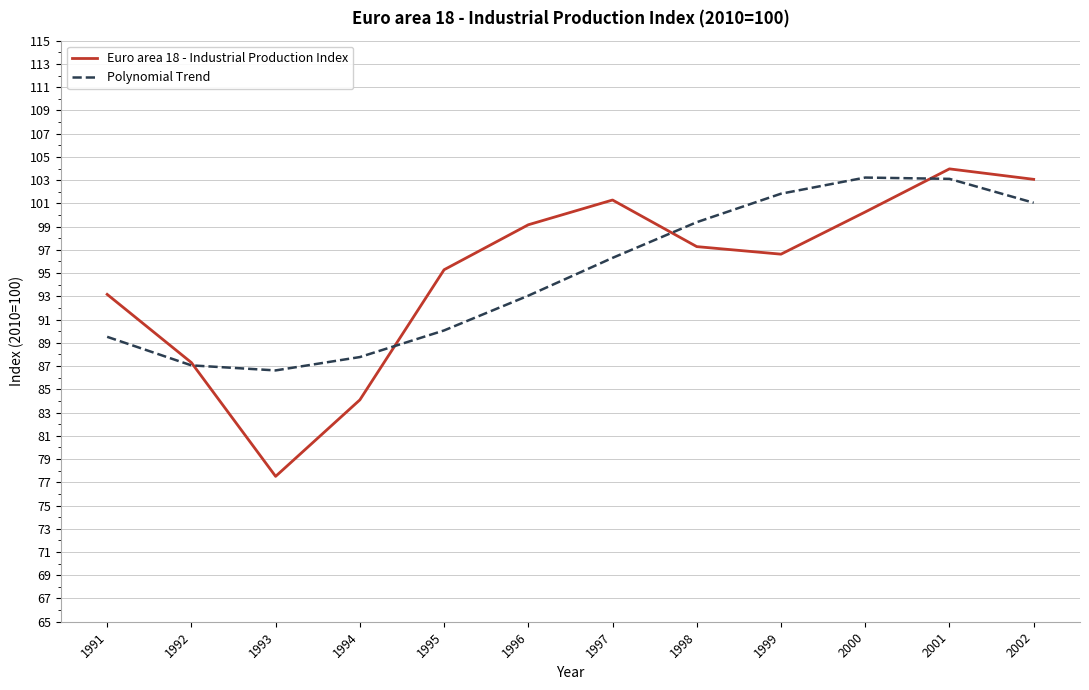

What is the sum of the Polynomial Trend values at 2000 and 1992?

190.3